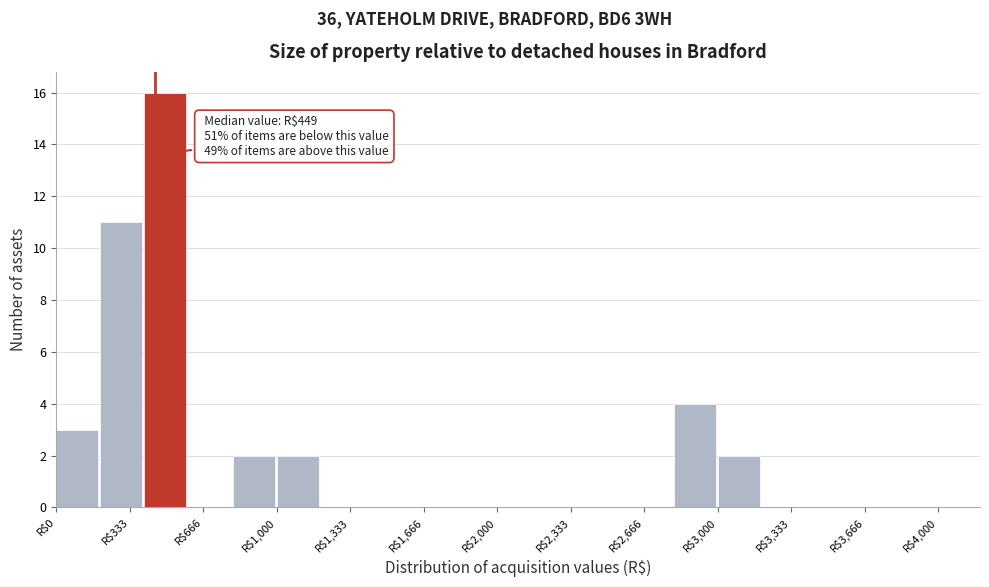

Which range on the x-axis has the tallest bar?

400 to 600